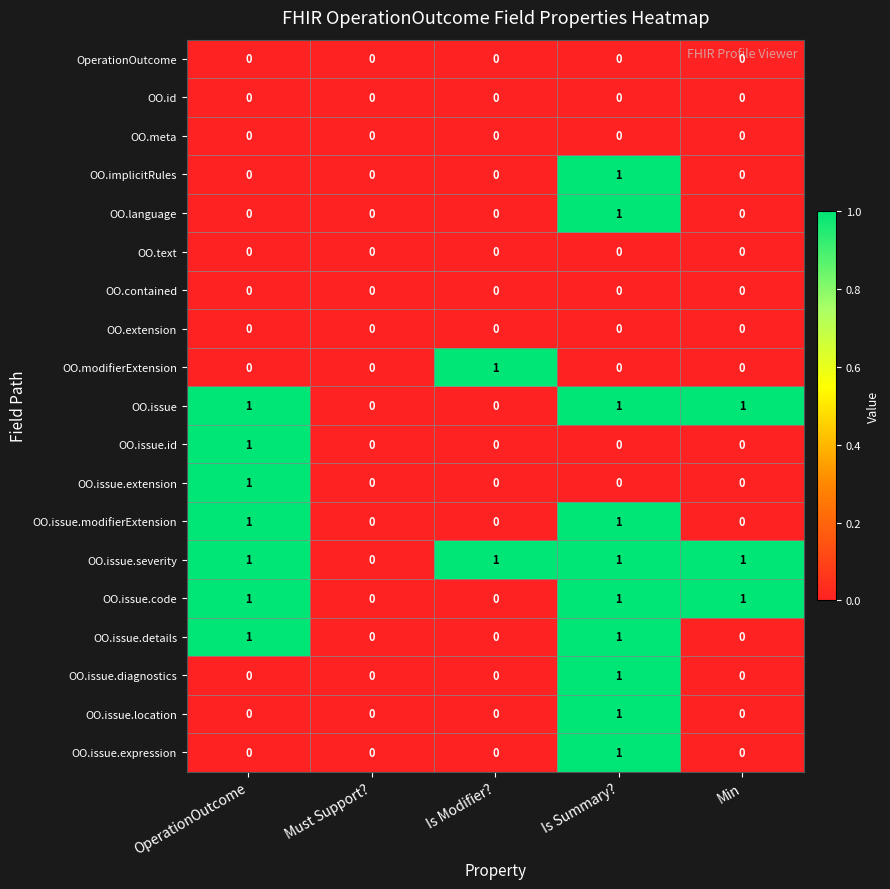

Is it true that OO.issue.details equals 1 at OperationOutcome?

True